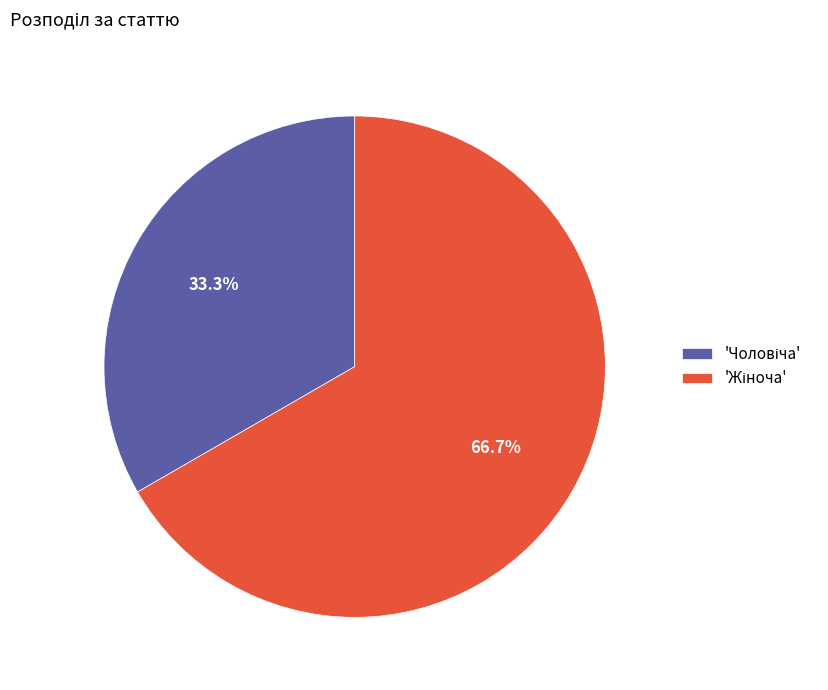

Is there any slice that represents more than half of the pie?

Yes